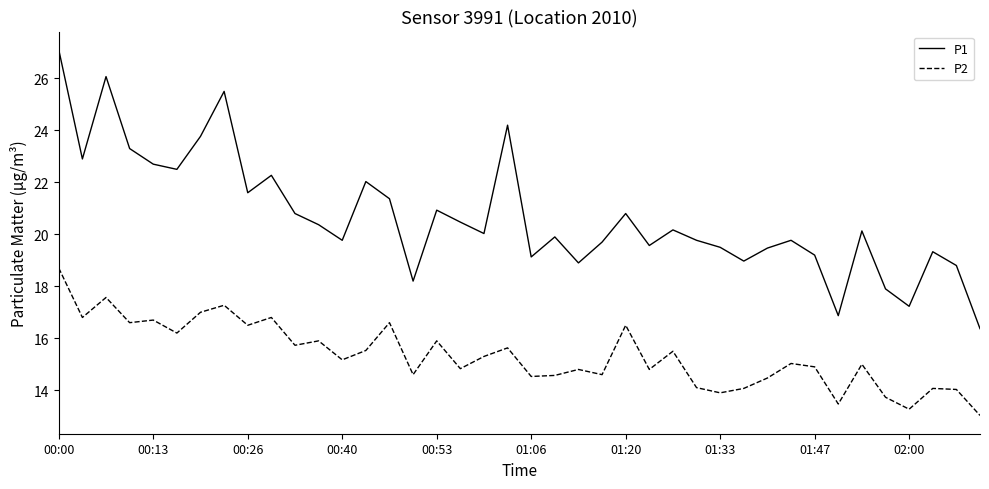

Which series has the widest spread of values?

P1